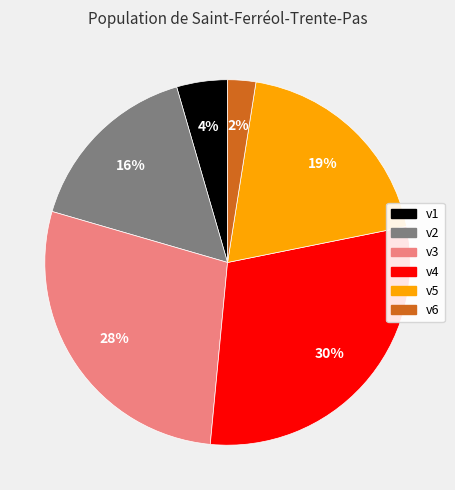

Is there a majority slice in this chart?

No